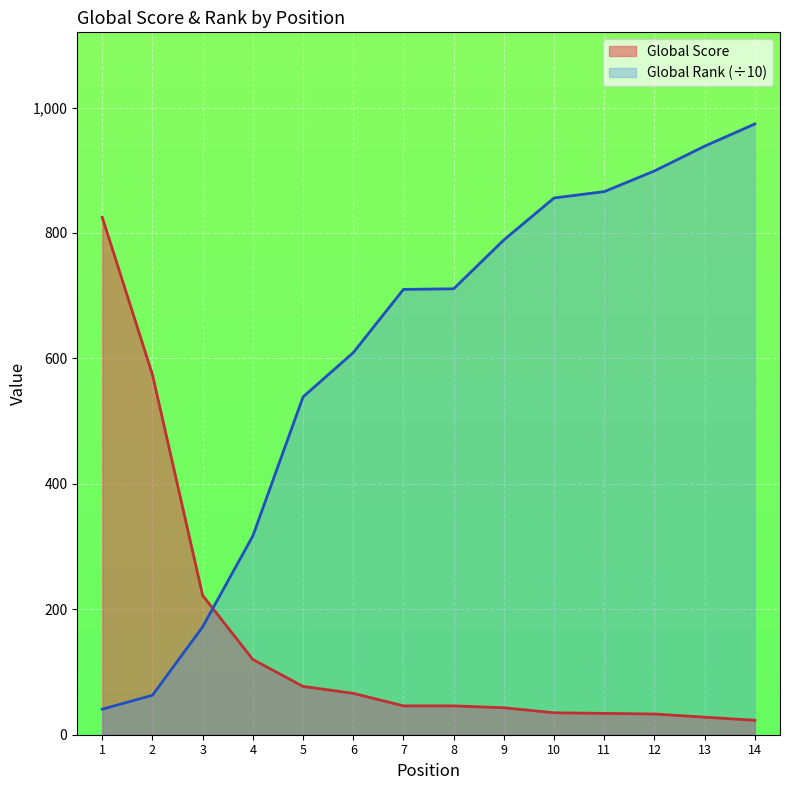

Which series has the largest total across all categories?

Global Rank (÷10)